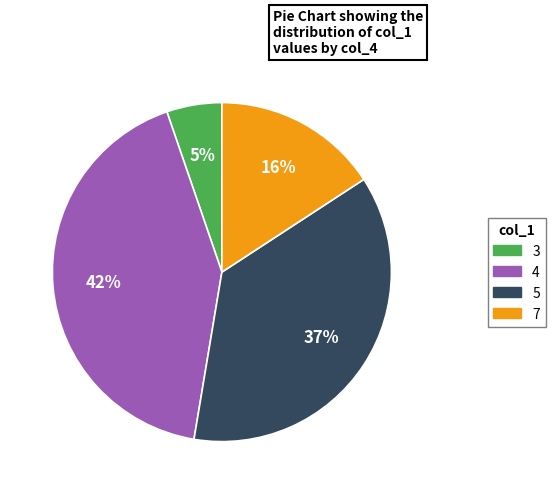

To the nearest percent, what is the difference between the largest and smallest slice percentages?

37%